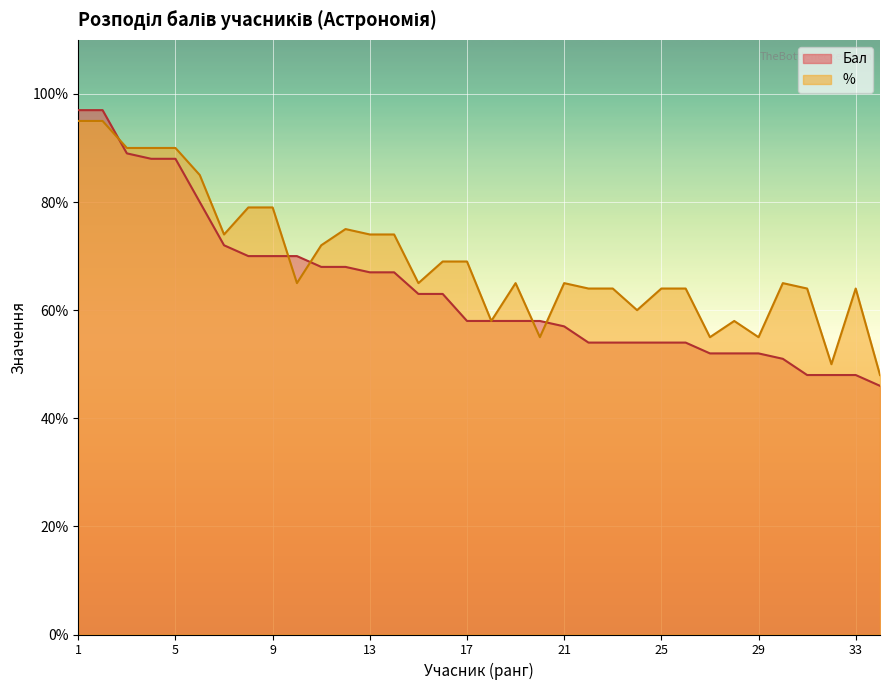

What is the sum of all Бал values?

2173